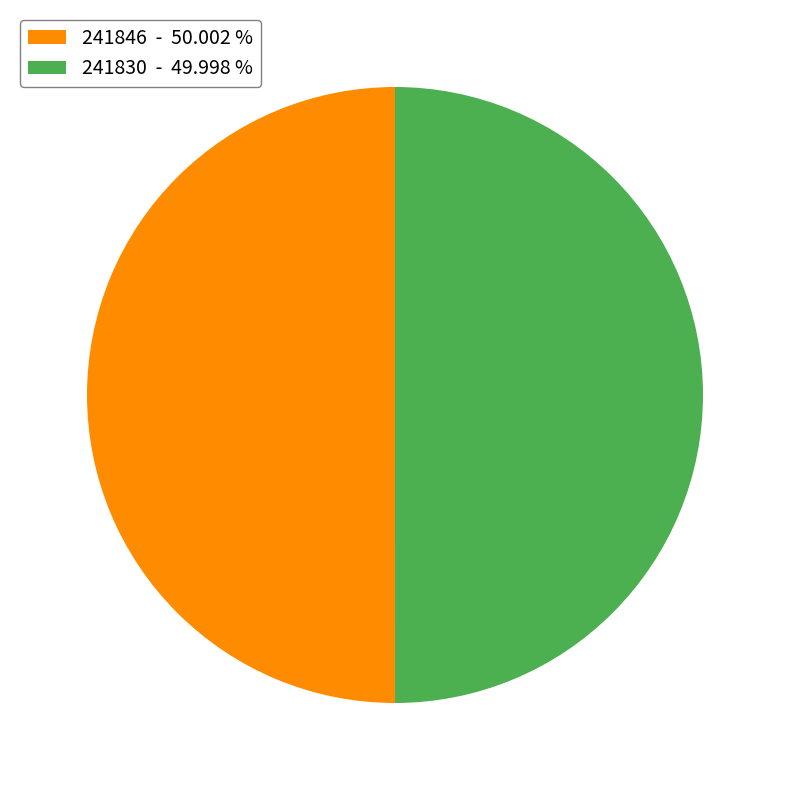

What is the ratio of the value at 241846 - 50.002 % to the value at 241830 - 49.998 %?

1.0